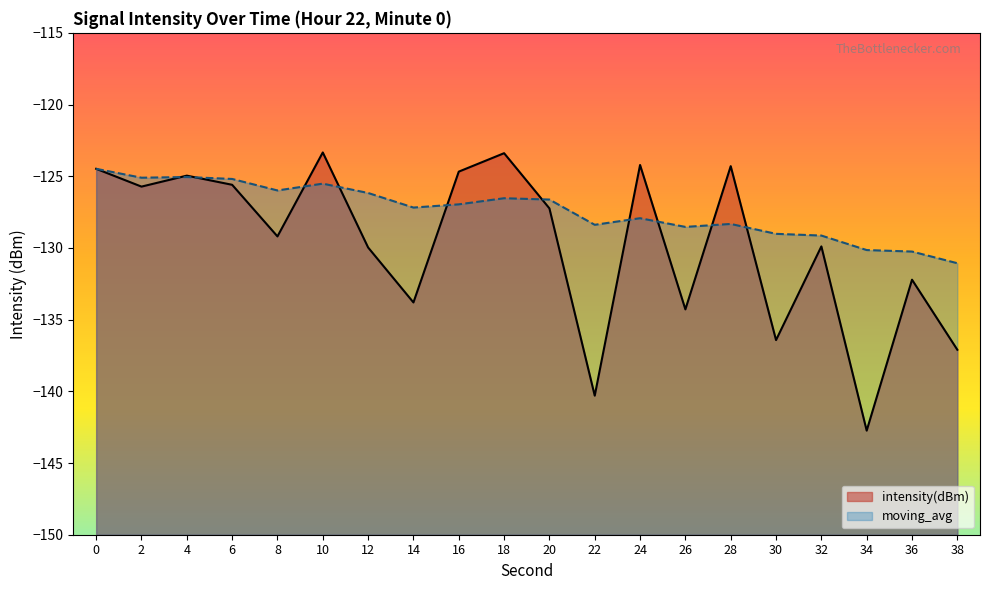

What is the sum of the intensity(dBm) values at 28 and 30?

-260.7